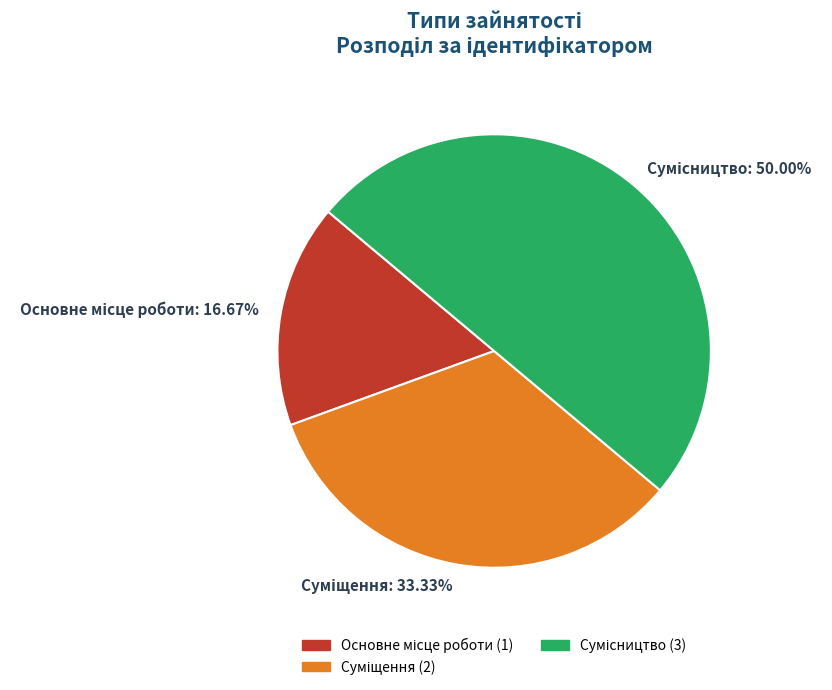

Is Сумісництво the majority of the pie?

No